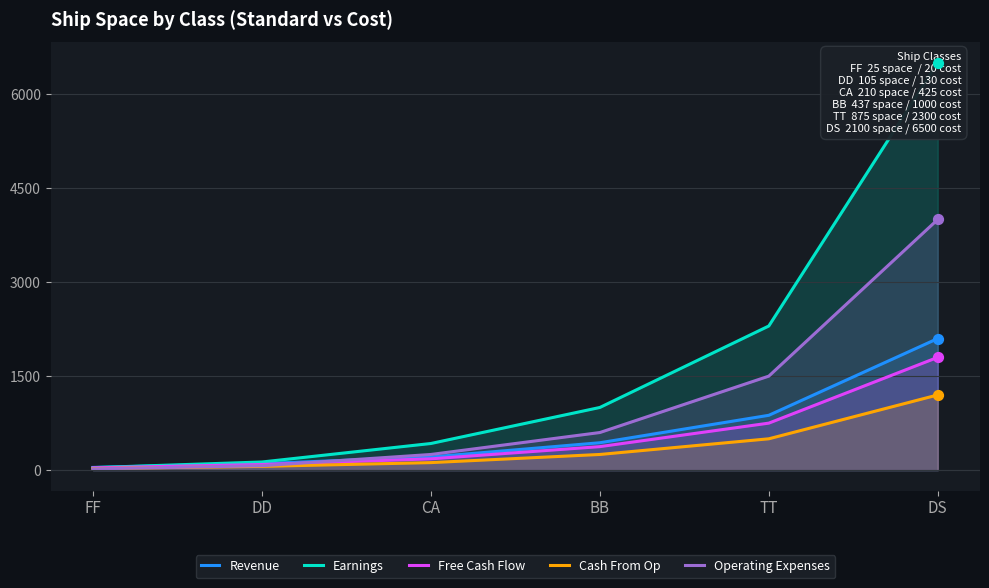

Which series contains the lowest Y value?

Operating Expenses